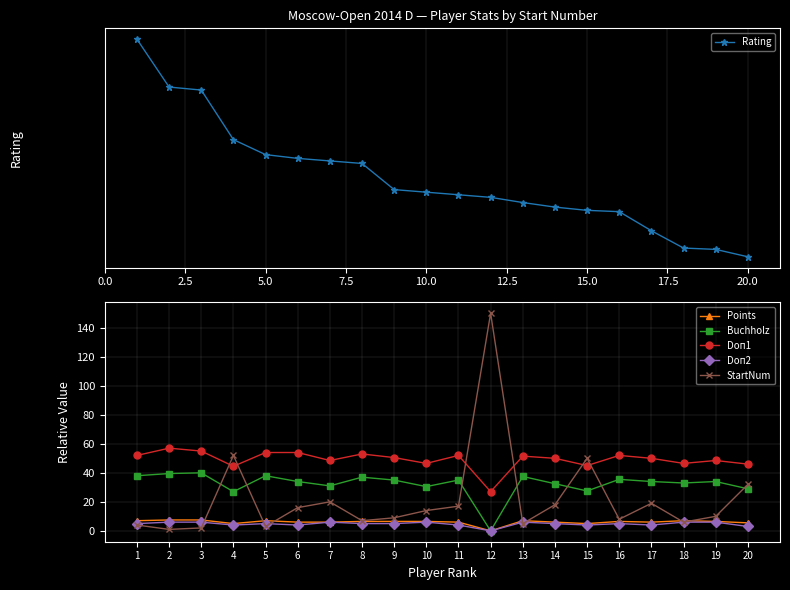

The Points series shows 6.0 at 11. True or false?

True